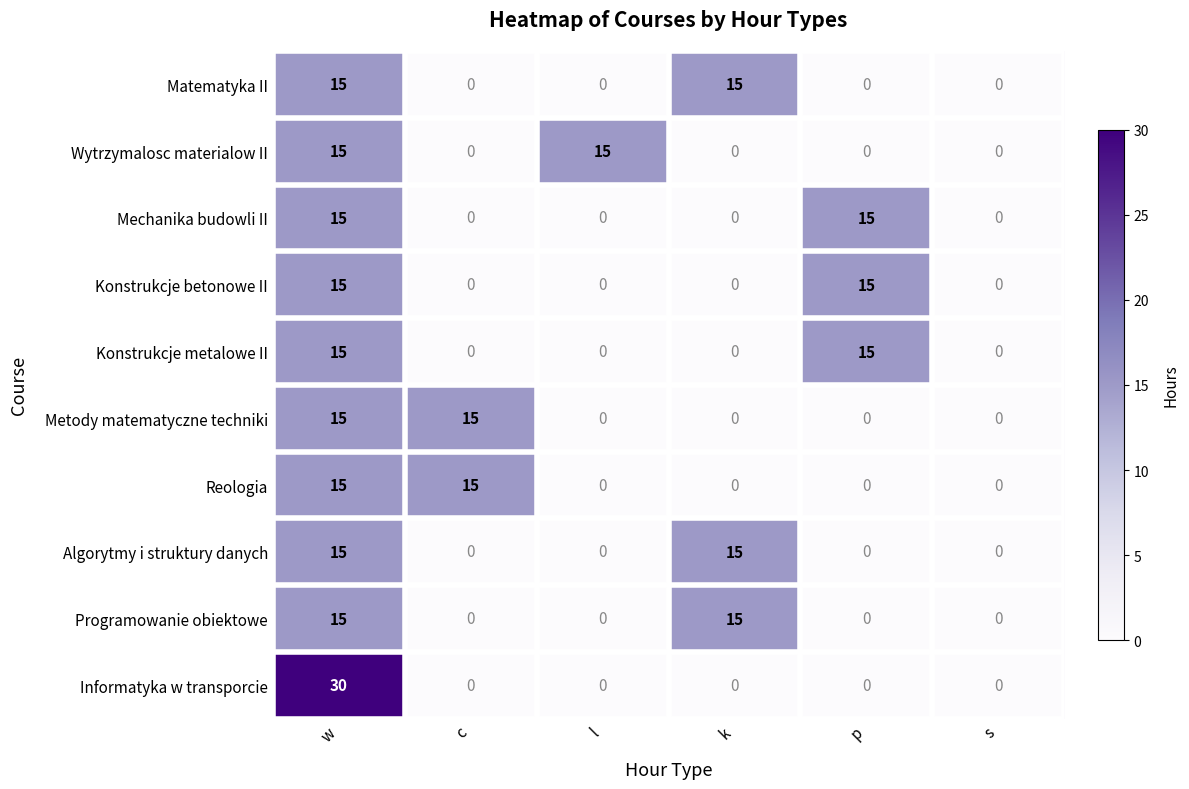

Between w and p, which series saw the biggest shift?

Informatyka w transporcie